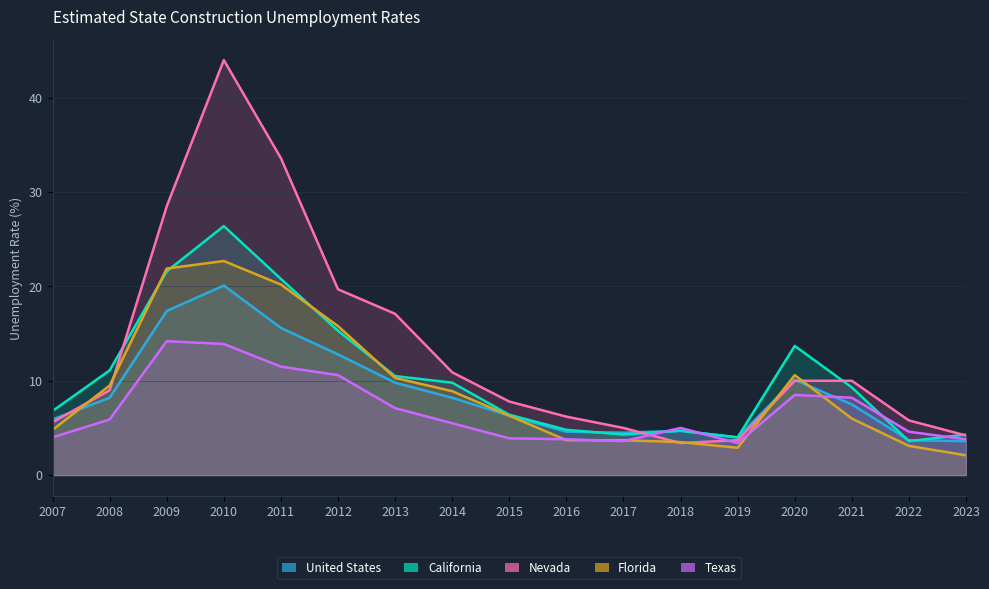

True or false: California and Florida intersect in this chart.

True